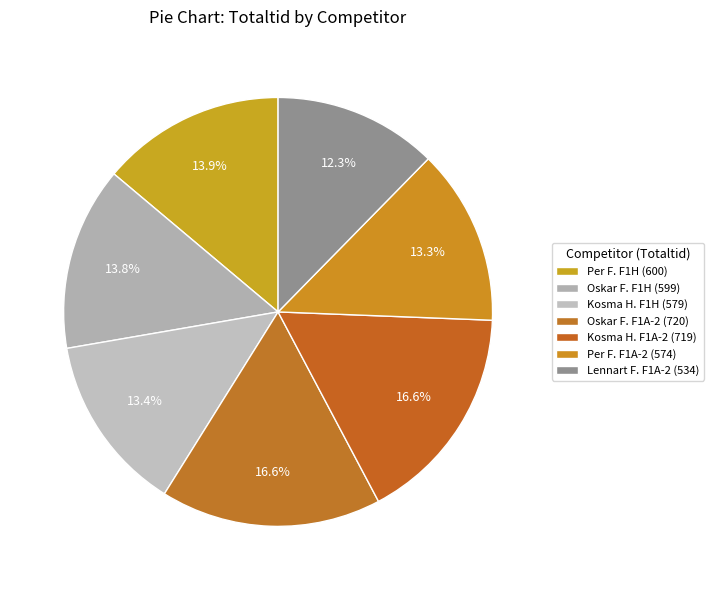

Which category has the smallest portion of the pie?

Lennart Findahl
(F1A-2 #4)